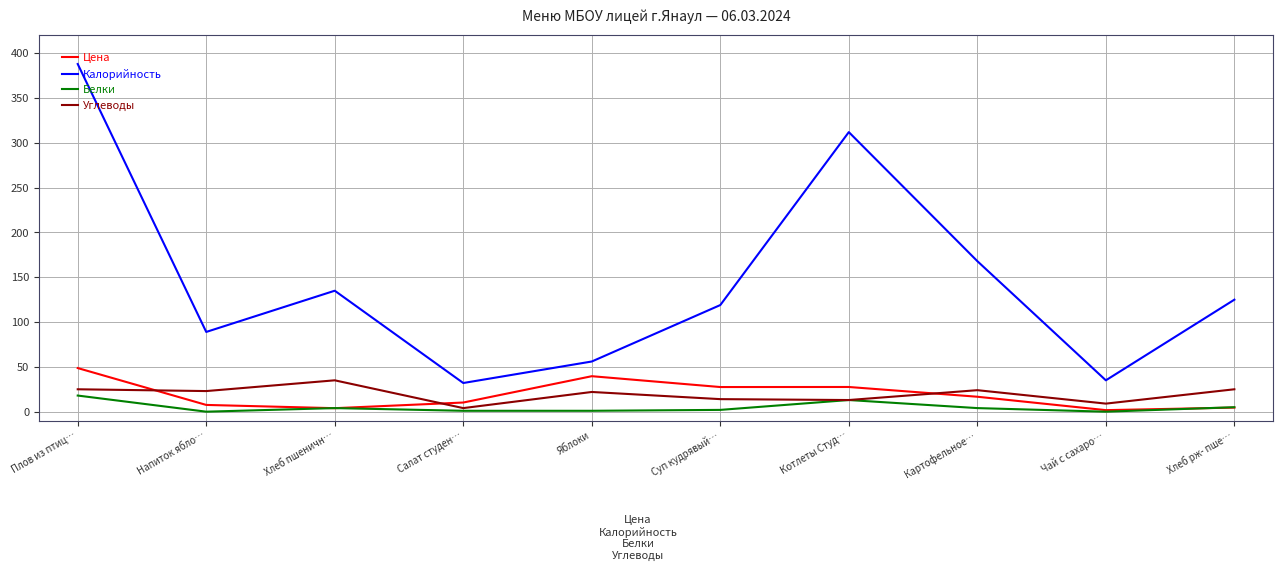

Rank the series by their maximum value, from highest to lowest.

Калорийность, Цена, Углеводы, Белки